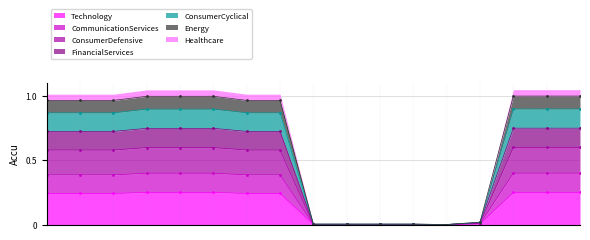

What is the average value?

0.3